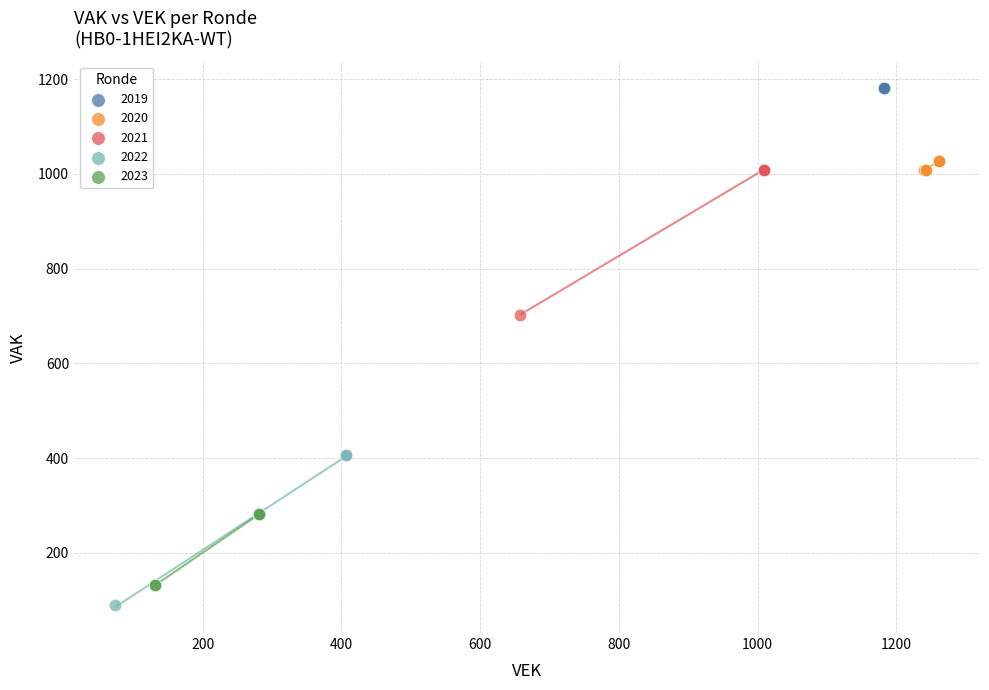

Which series contains the highest Y value?

2019